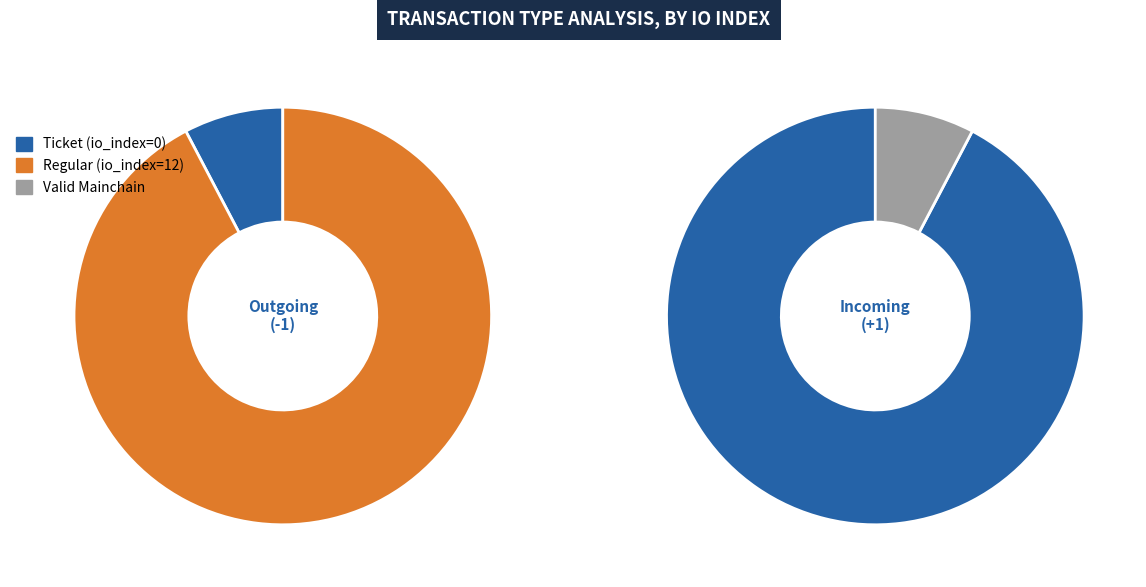

Is it true that Regular is 95% of the pie?

False